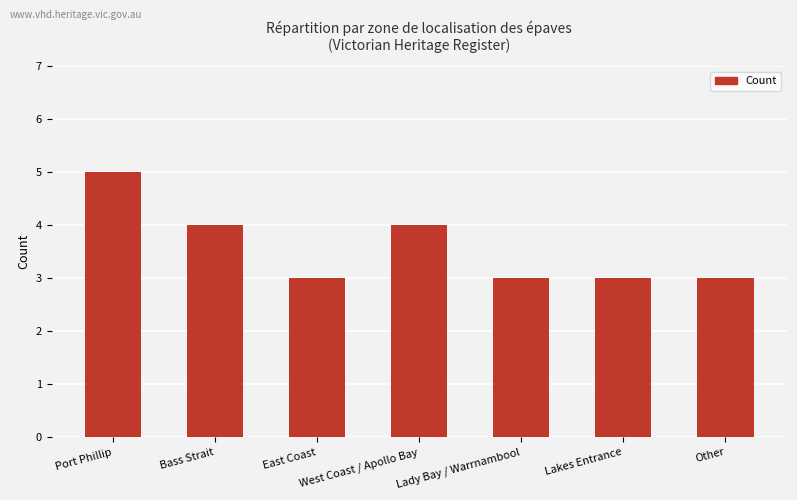

What is the sum of all values?

25